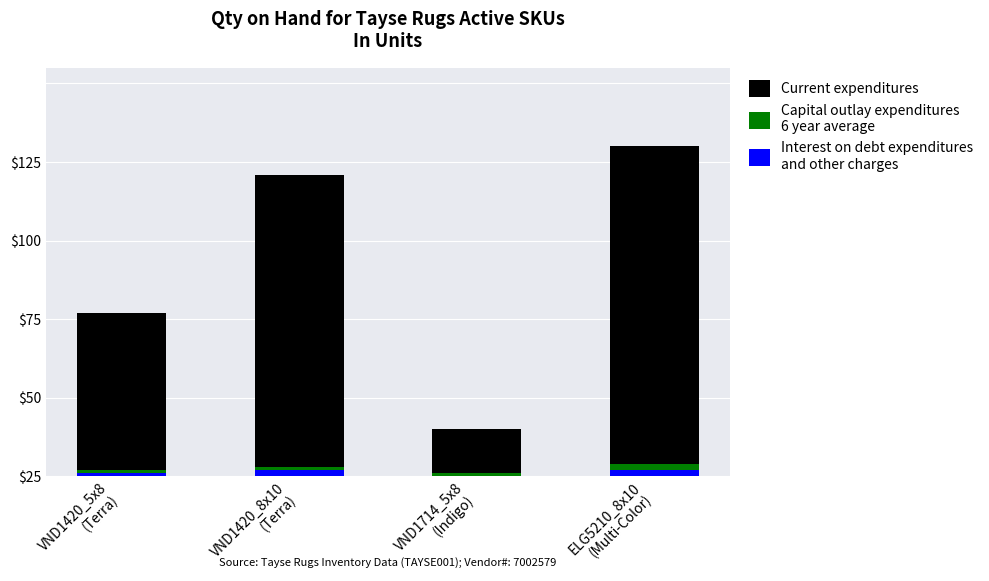

Reading right to left, list all the values displayed in this chart.

Current expenditures: ELG5210_8x10
(Multi-Color)=105	VND1714_5x8
(Indigo)=15	VND1420_8x10
(Terra)=96	VND1420_5x8
(Terra)=52
Capital outlay expenditures
6 year average: ELG5210_8x10
(Multi-Color)=4	VND1714_5x8
(Indigo)=1	VND1420_8x10
(Terra)=3	VND1420_5x8
(Terra)=2
Interest on debt expenditures
and other charges: ELG5210_8x10
(Multi-Color)=2	VND1714_5x8
(Indigo)=0	VND1420_8x10
(Terra)=2	VND1420_5x8
(Terra)=1